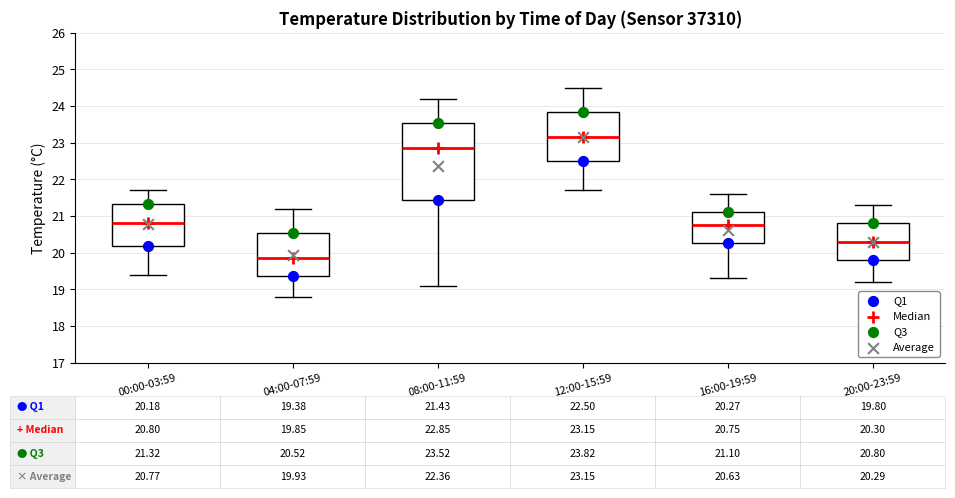

Which box has the highest median line?

12:00-15:59